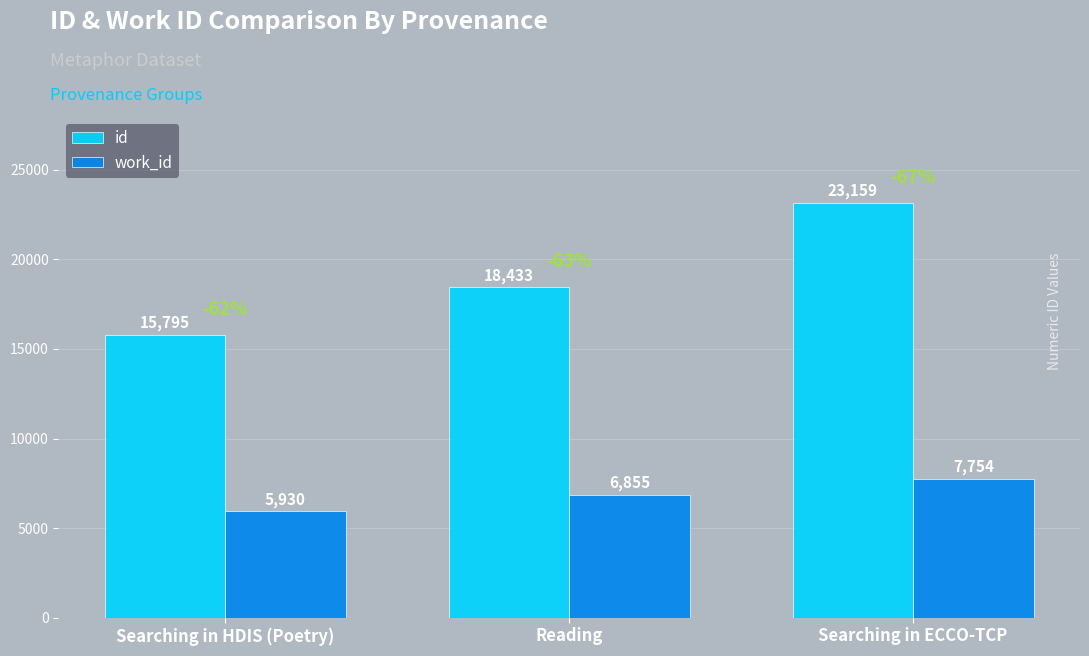

How many bars are there in each group?

2